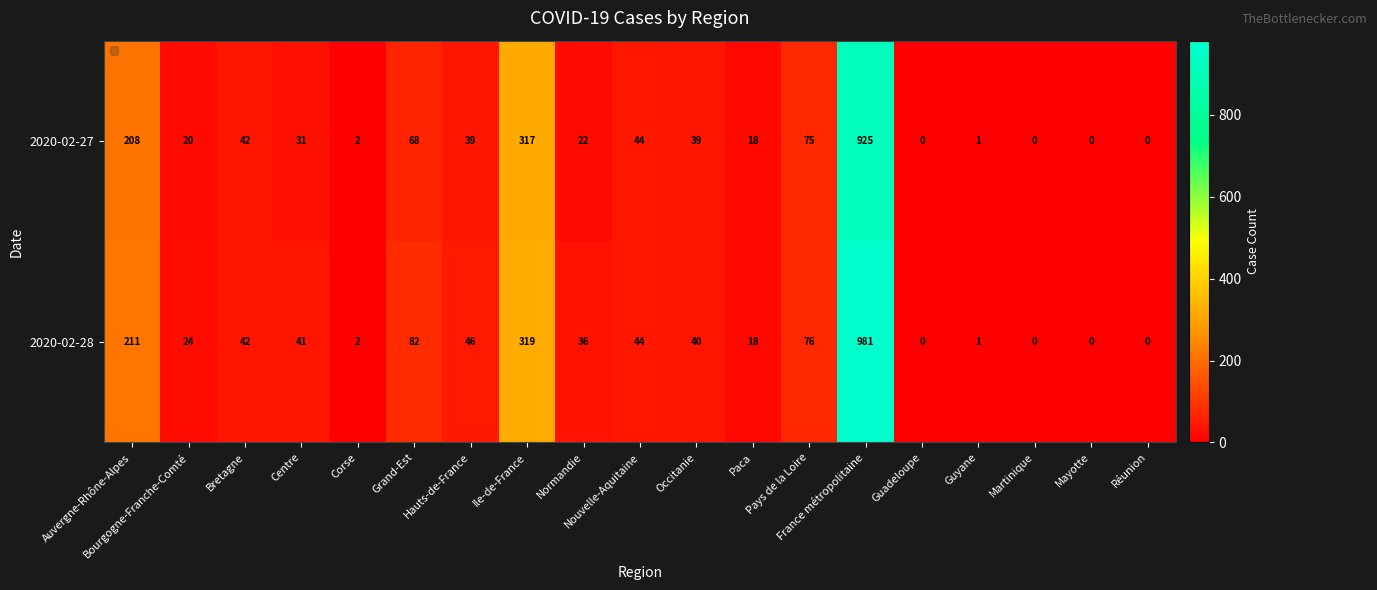

What is the average value of the 2020-02-28 series?

103